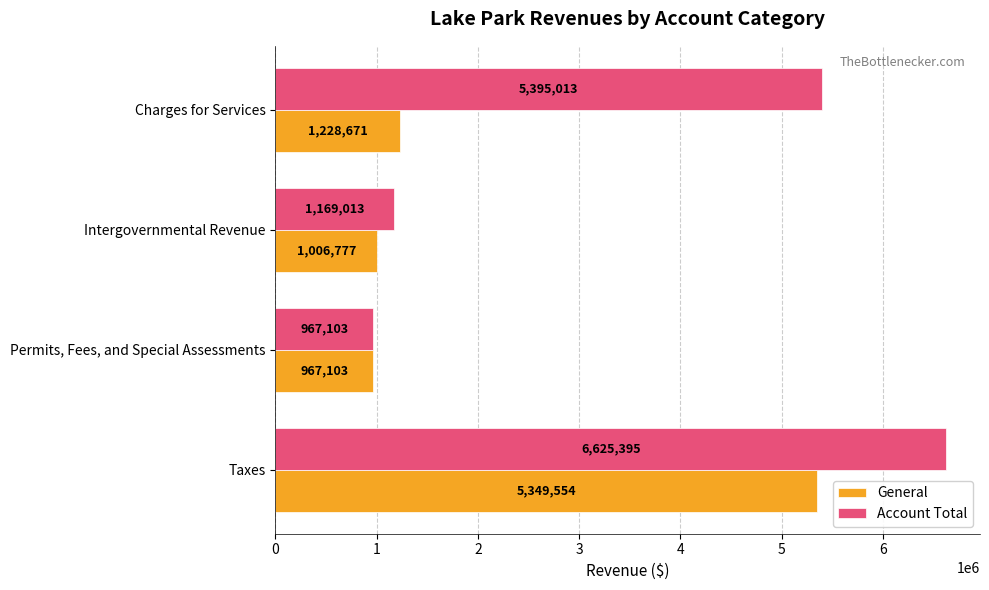

Between Intergovernmental Revenue and Charges for Services, which series saw the biggest shift?

Account Total